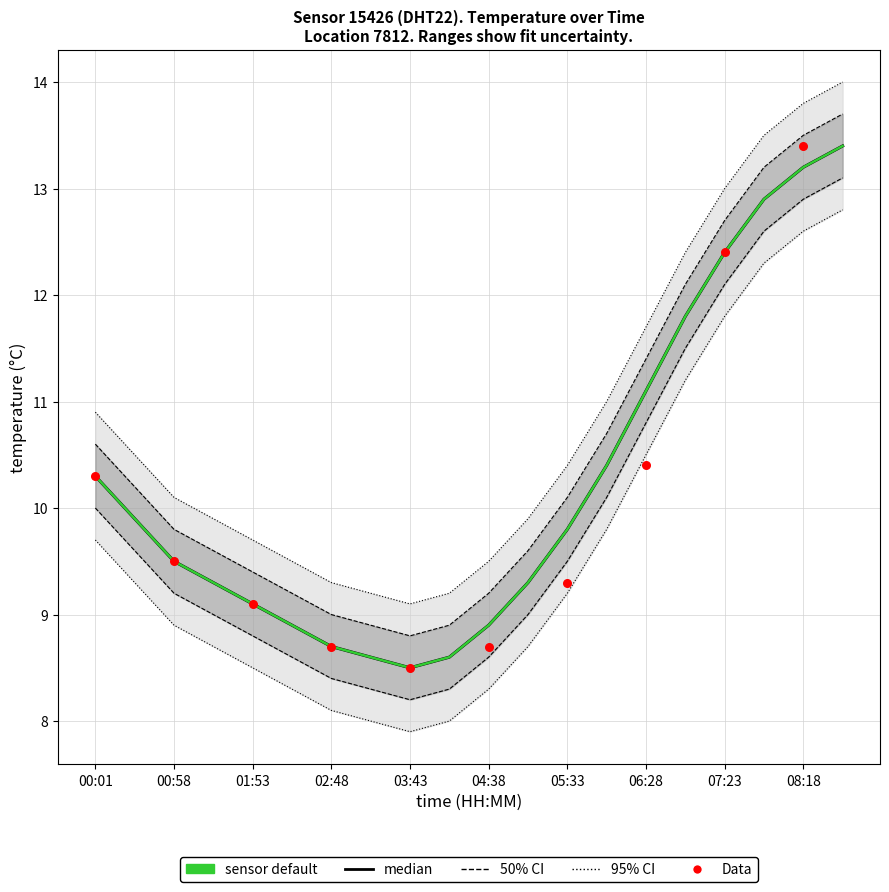

Which has a higher value, 07:51 or 06:28?

07:51